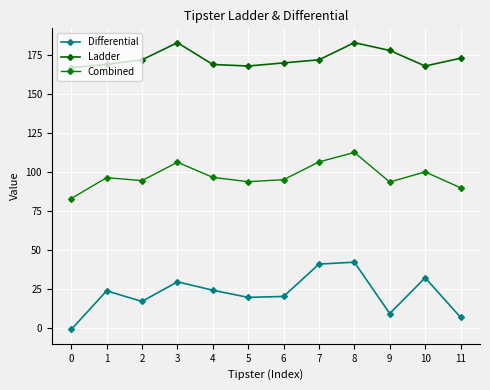

Does the chart have visible grid lines?

Yes